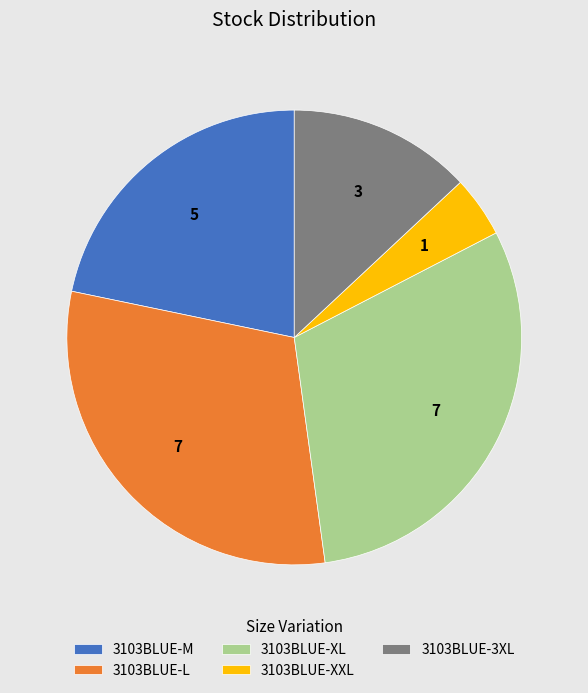

Is the sum of 3103BLUE-L and 3103BLUE-3XL greater than half?

No